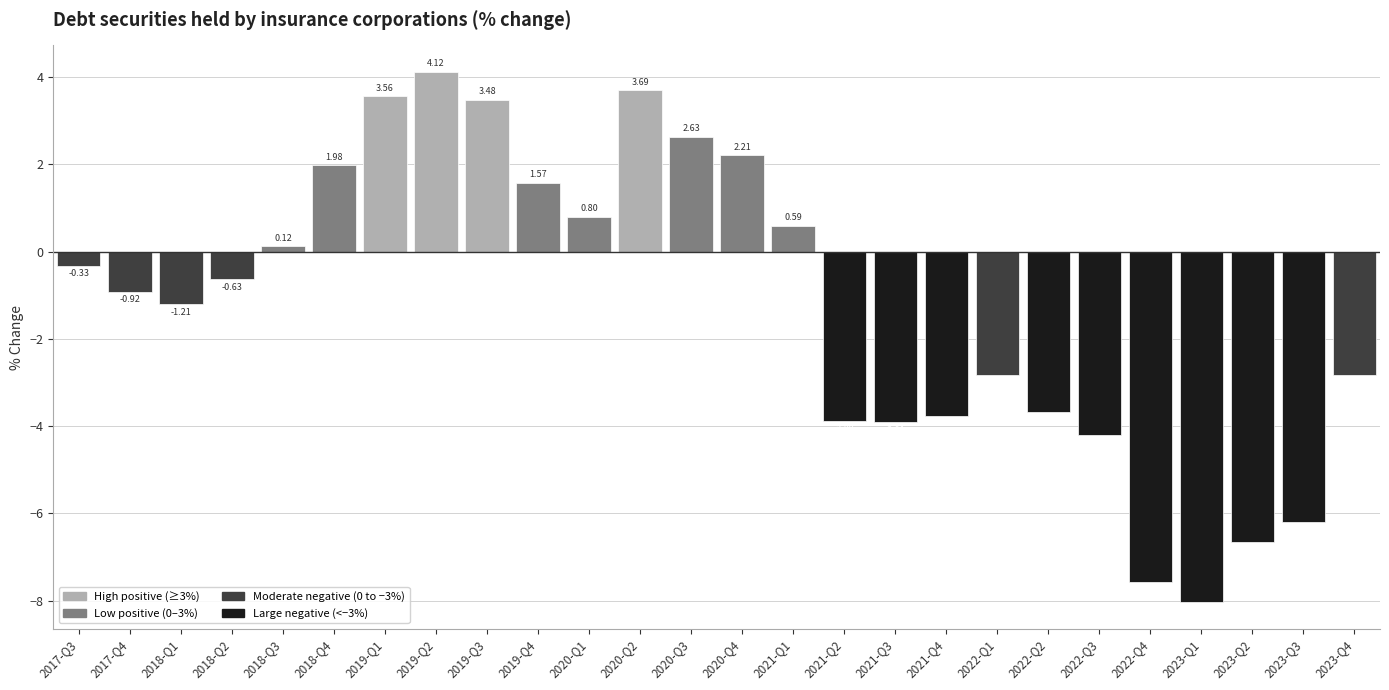

What is the greatest value displayed?

4.1